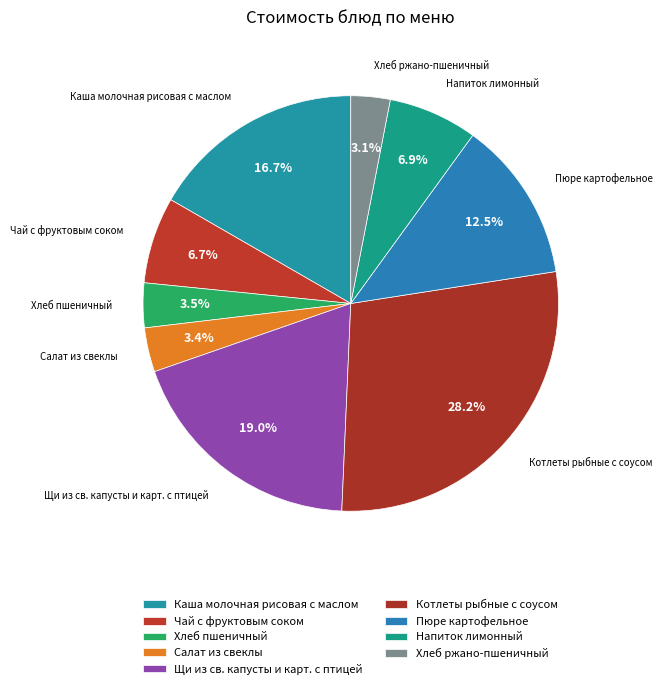

To the nearest percent, what percentage of the pie is Щи из св. капусты и карт. с птицей?

19%